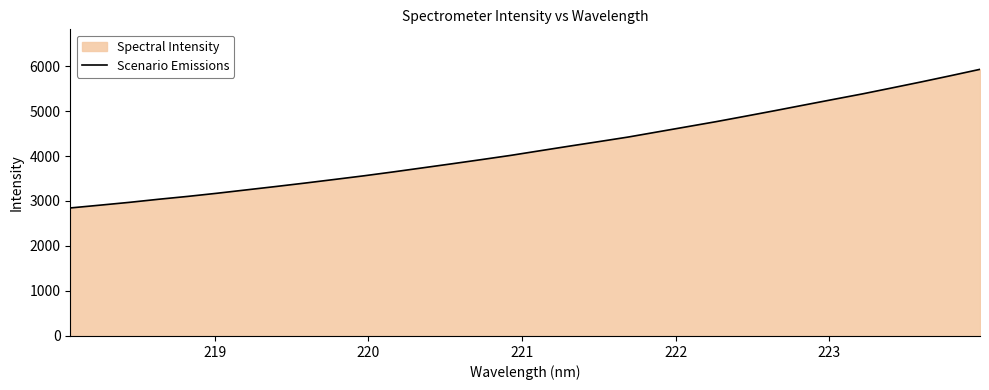

Does the chart have visible grid lines?

No